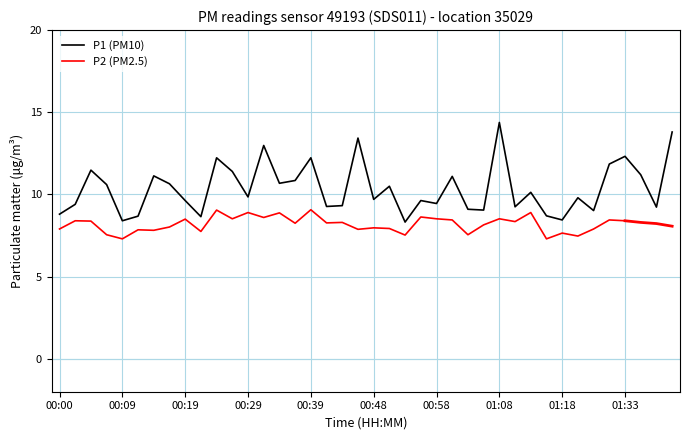

What is the minimum value for P1 (PM10)?

8.3